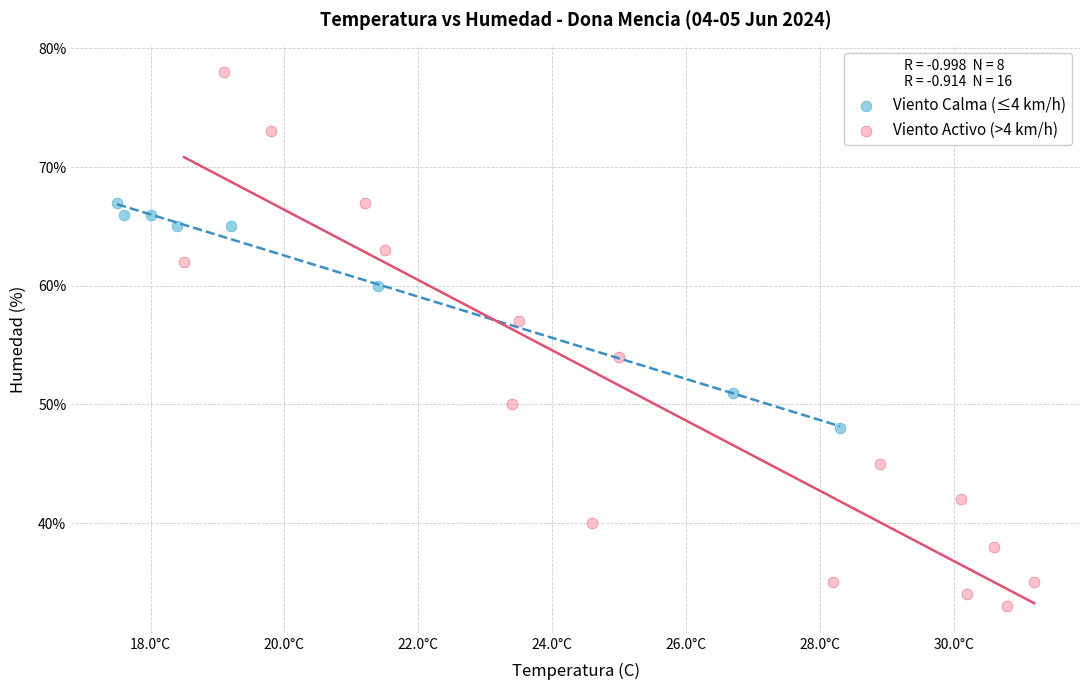

What are all the series names shown in the legend?

Viento Calma (≤4 km/h), Viento Activo (>4 km/h)